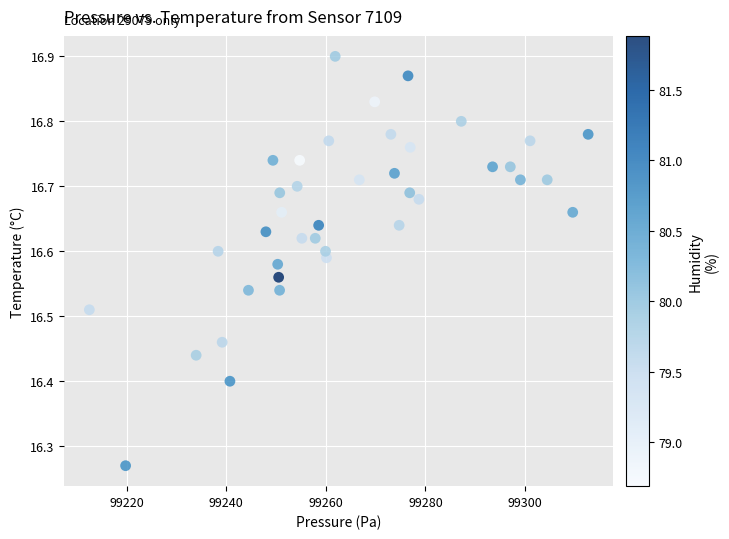

What is the range of Y values (max minus min)?

0.6